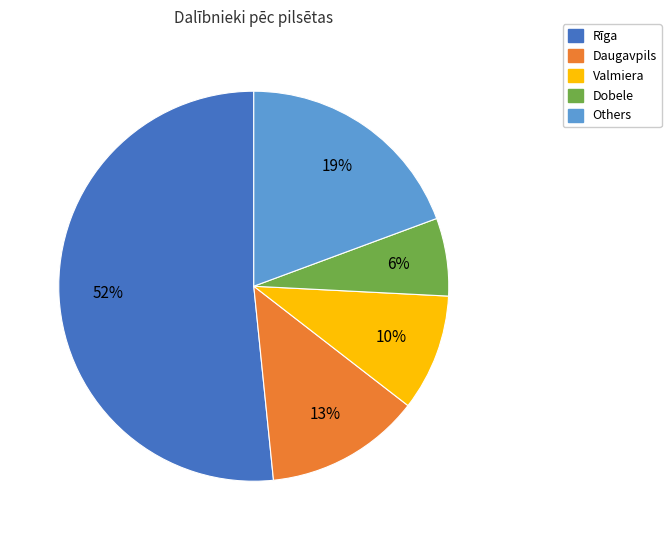

Is there any slice that represents more than half of the pie?

Yes